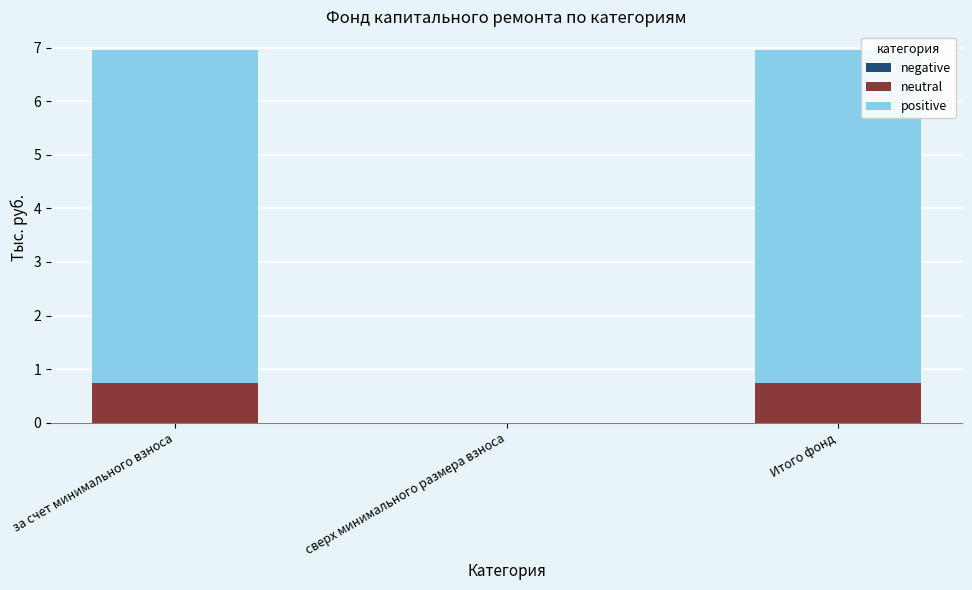

The neutral series shows -0.4 at сверх минимального размера взноса. True or false?

False